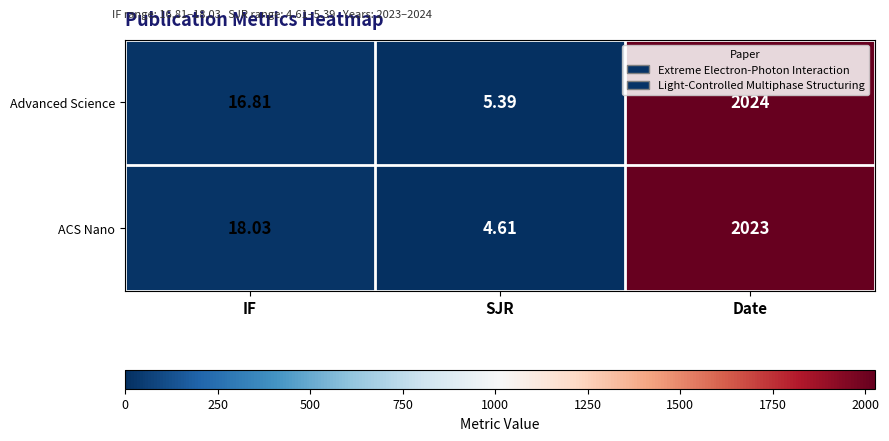

Which series changed the most between SJR and Date?

Advanced Science